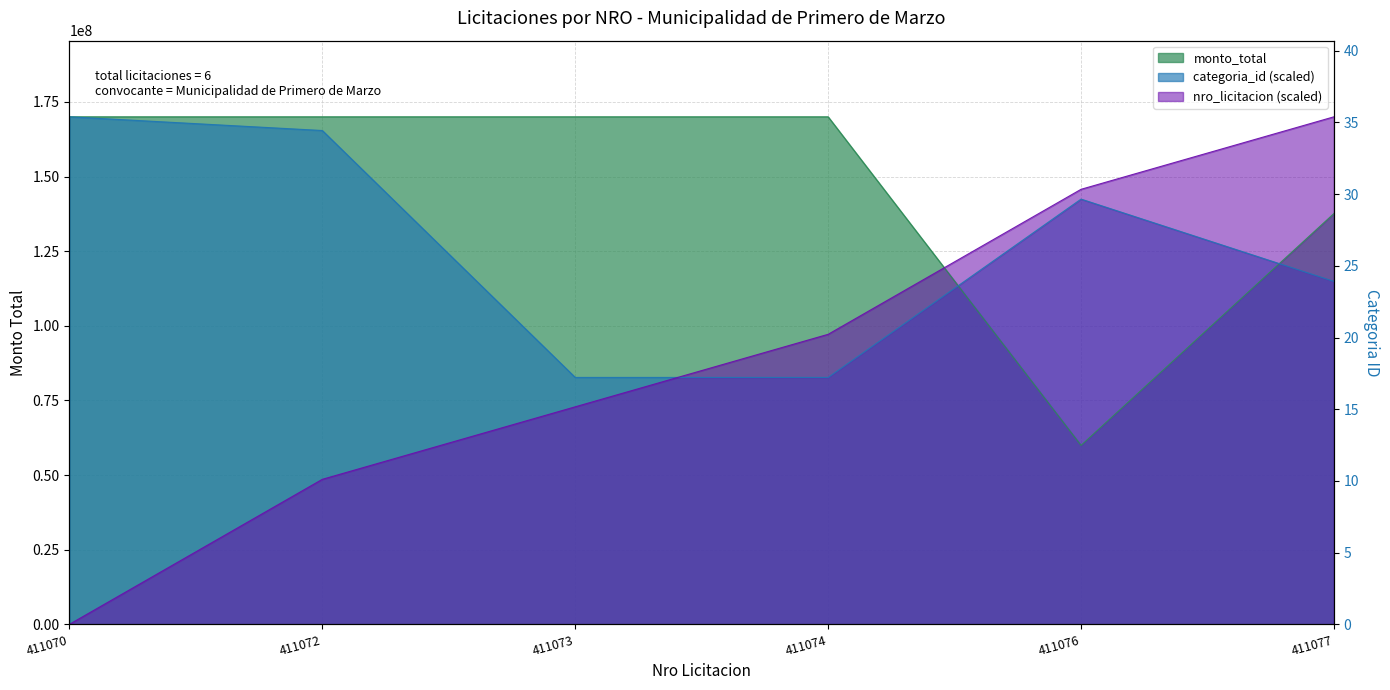

Between 411070 and 411073, which is larger?

411070